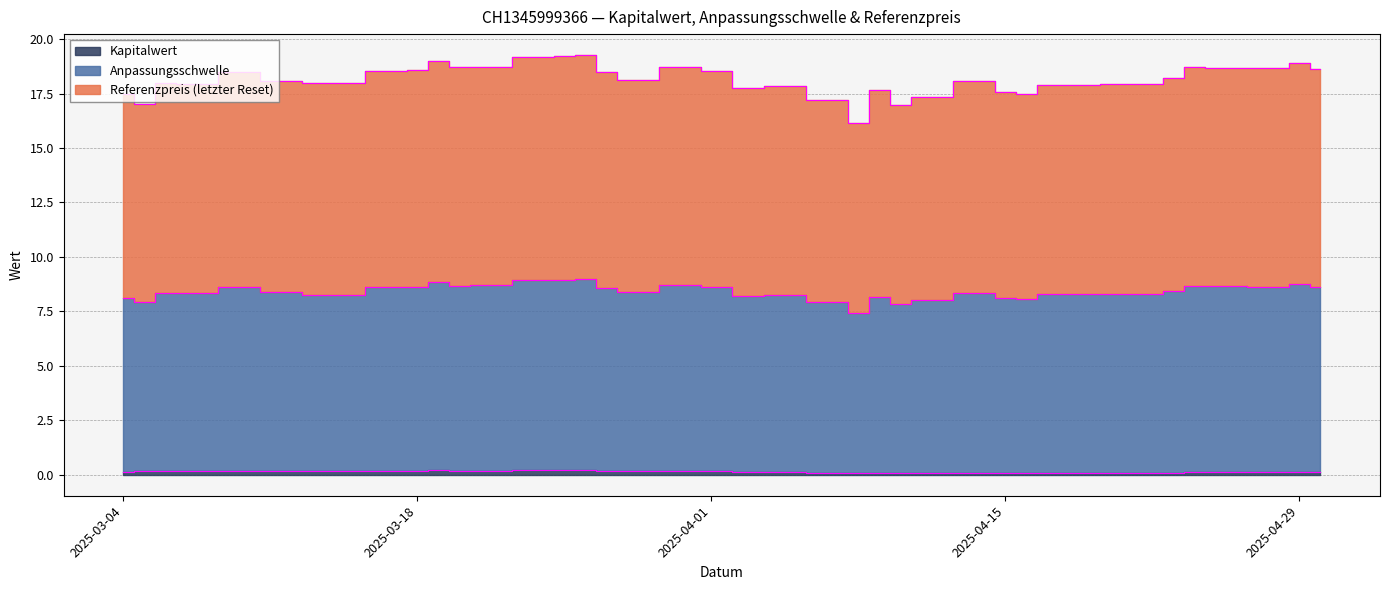

The Kapitalwert series shows 0.2 at 2025-03-11. True or false?

False